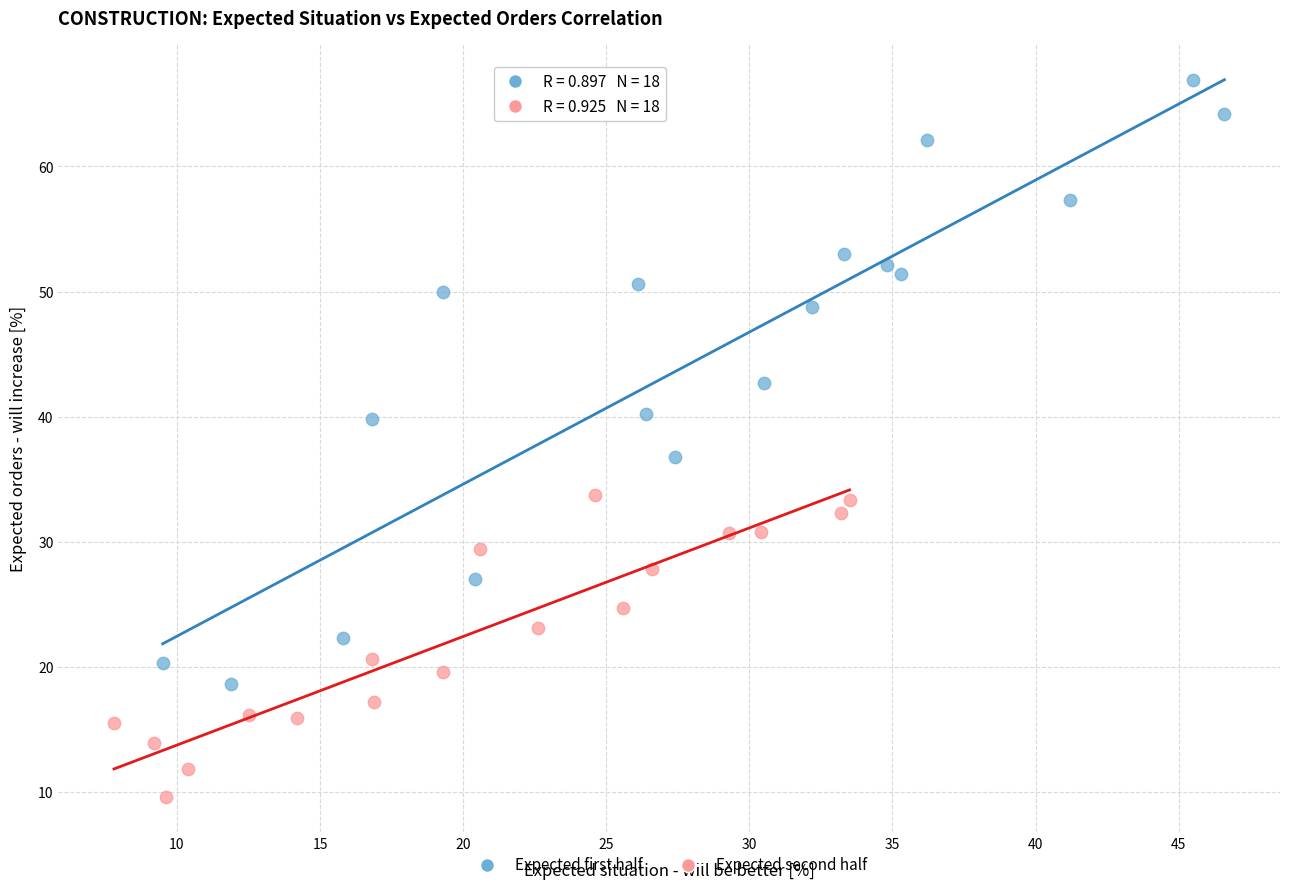

What are all the series names shown in the legend?

Expected first half, Expected second half